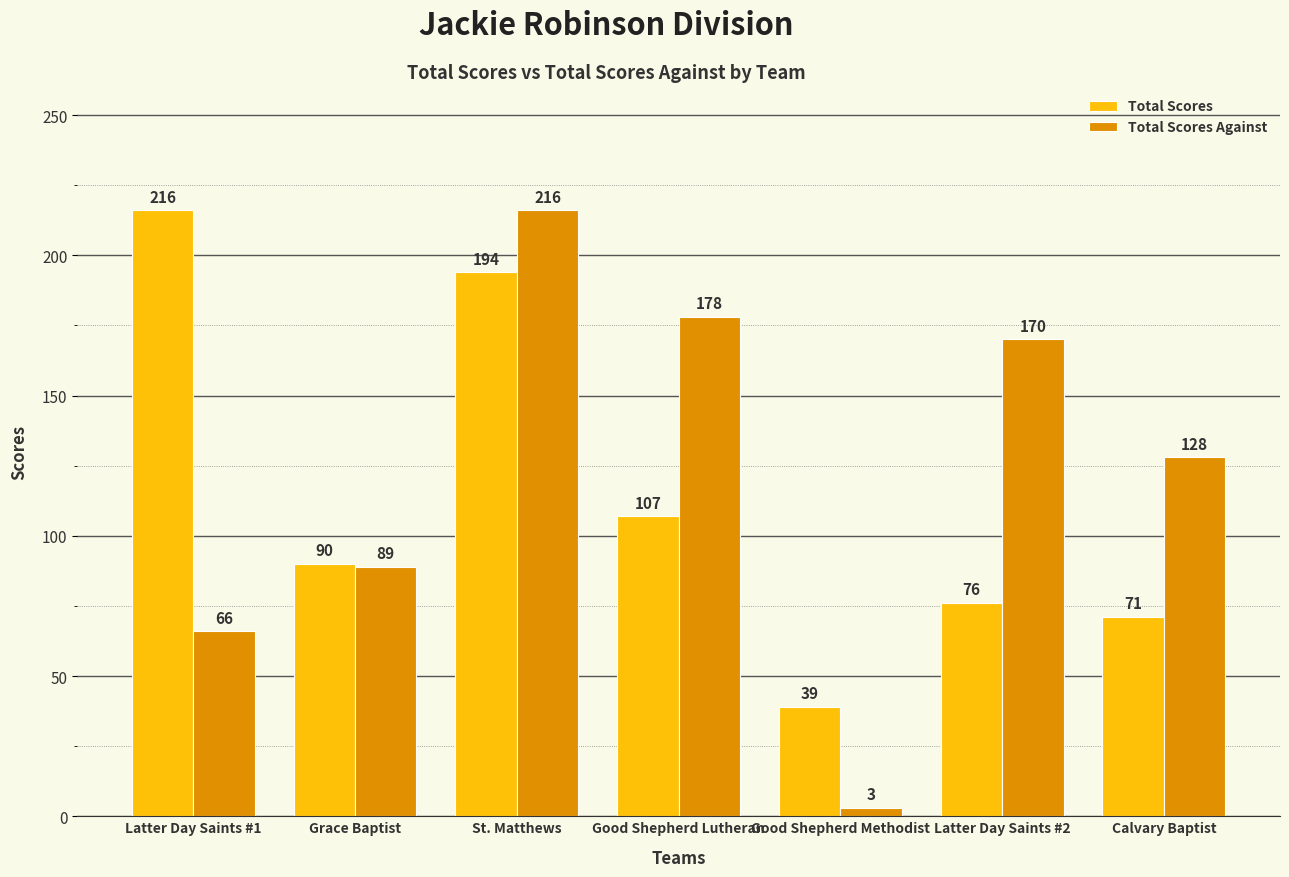

At which label does Total Scores Against reach its minimum?

Good Shepherd Methodist